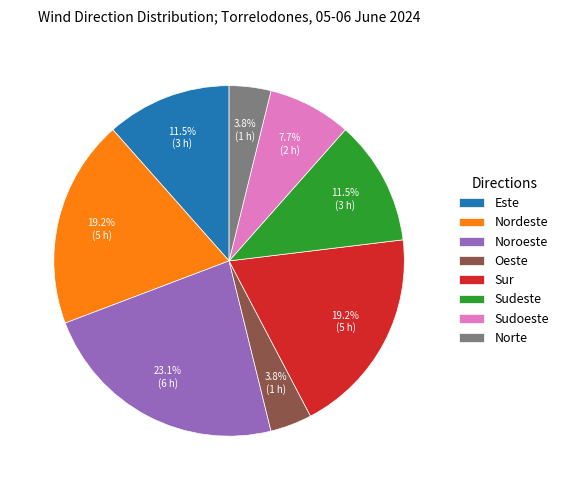

Is the sum of Norte and Noroeste greater than half?

No